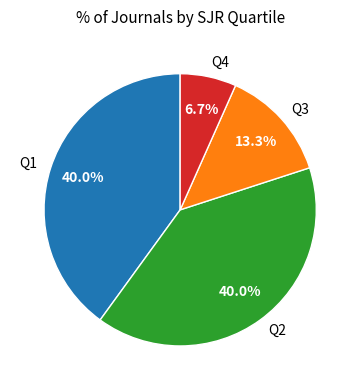

How many segments does this pie chart have?

4